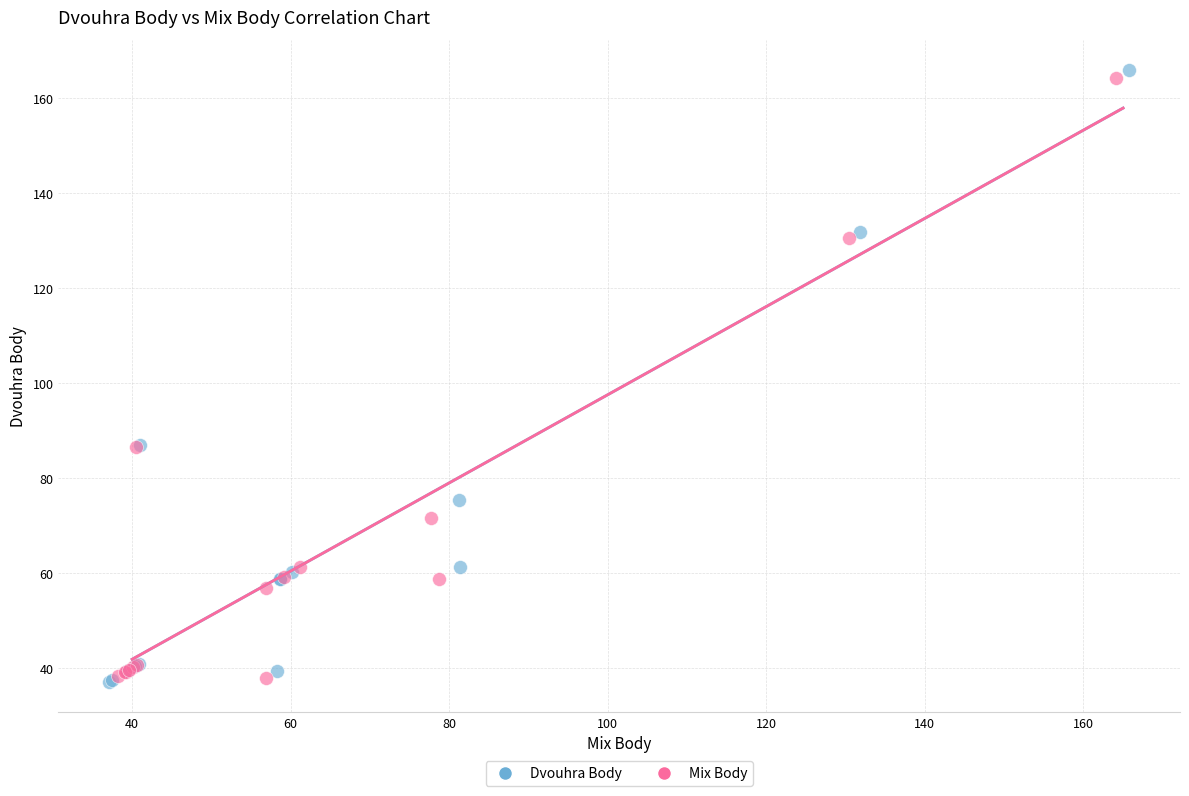

Which series has the widest spread of Y values?

Dvouhra Body